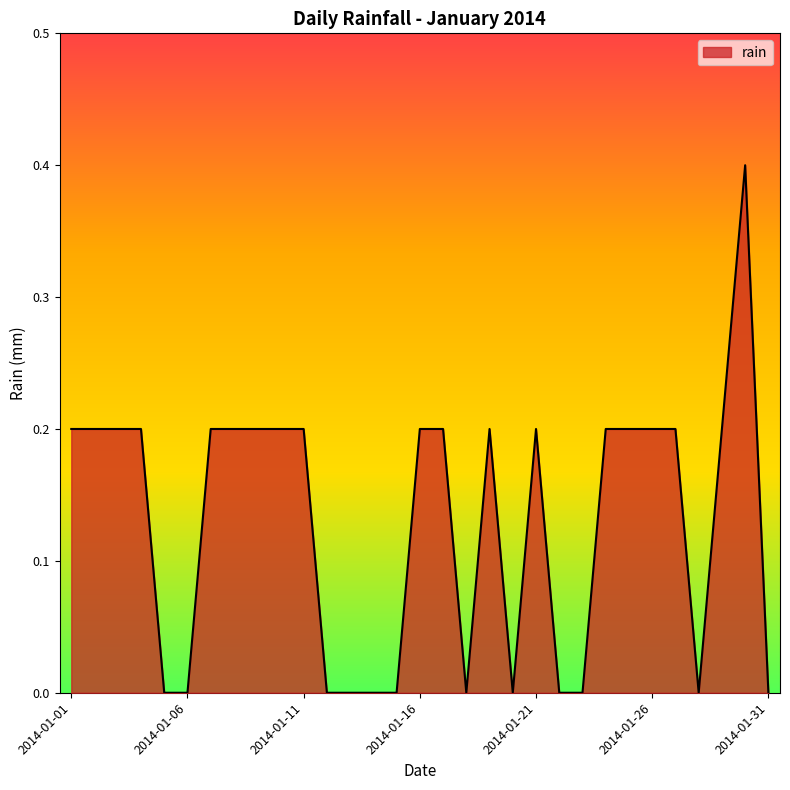

How many series are shown in this chart?

1